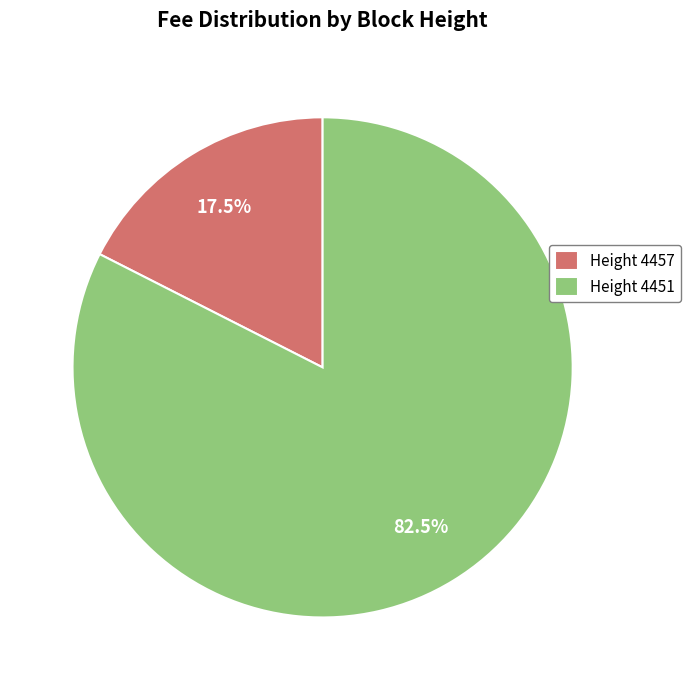

Is Height 4451 the majority of the pie?

Yes